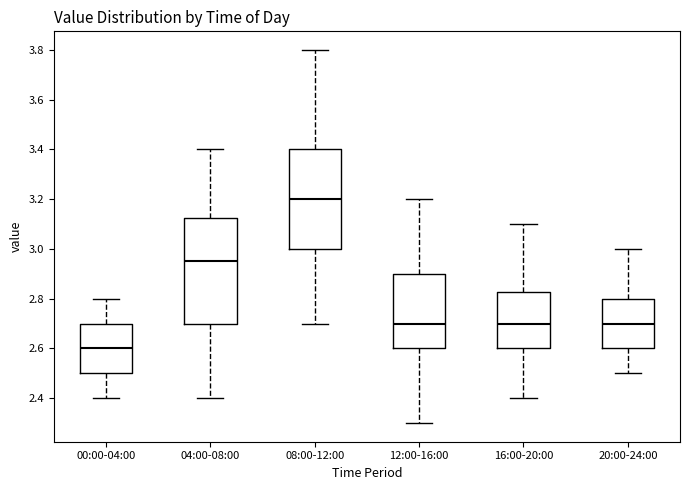

Which box is the tallest, from its lower edge to its upper edge?

04:00-08:00